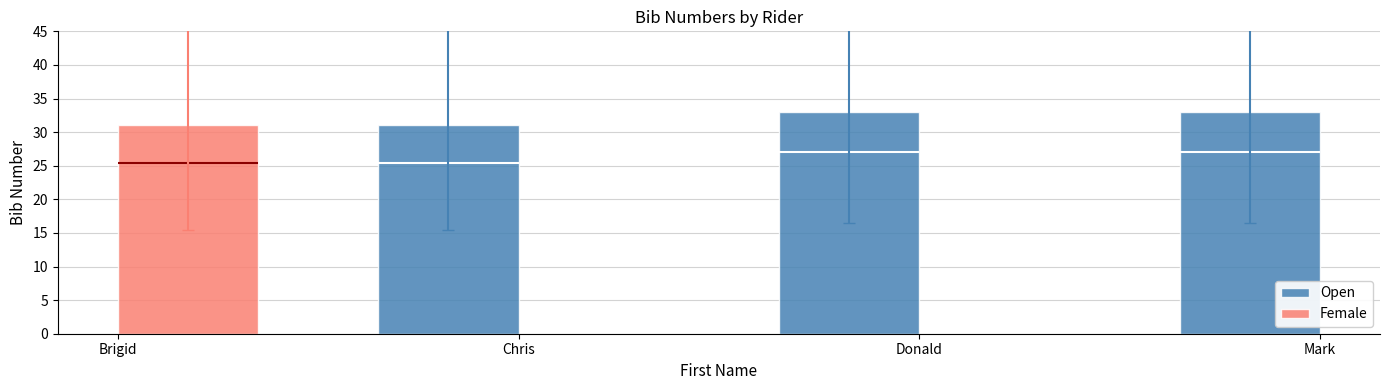

Are the bars horizontal?

No